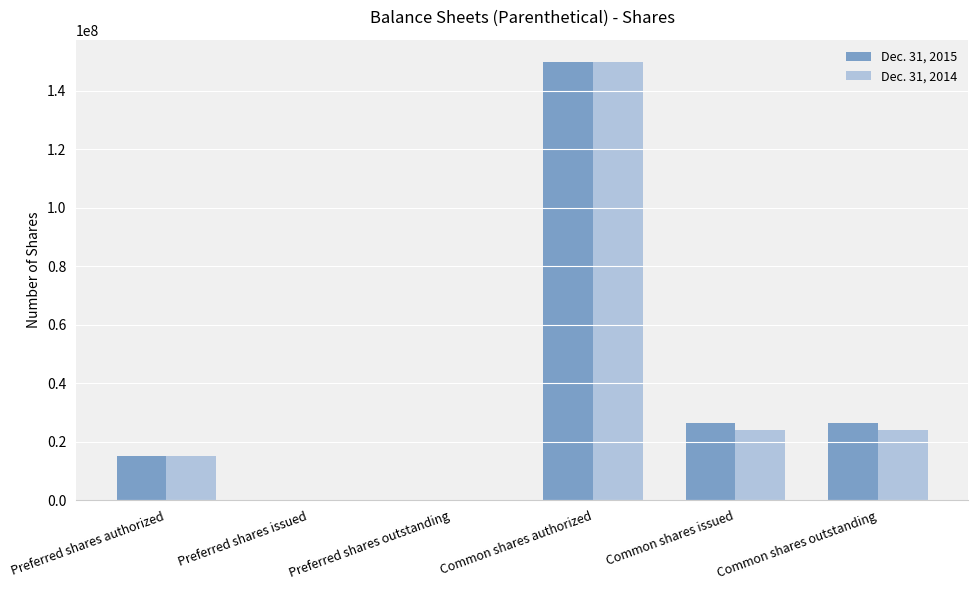

What is the maximum value shown in the chart?

150000000